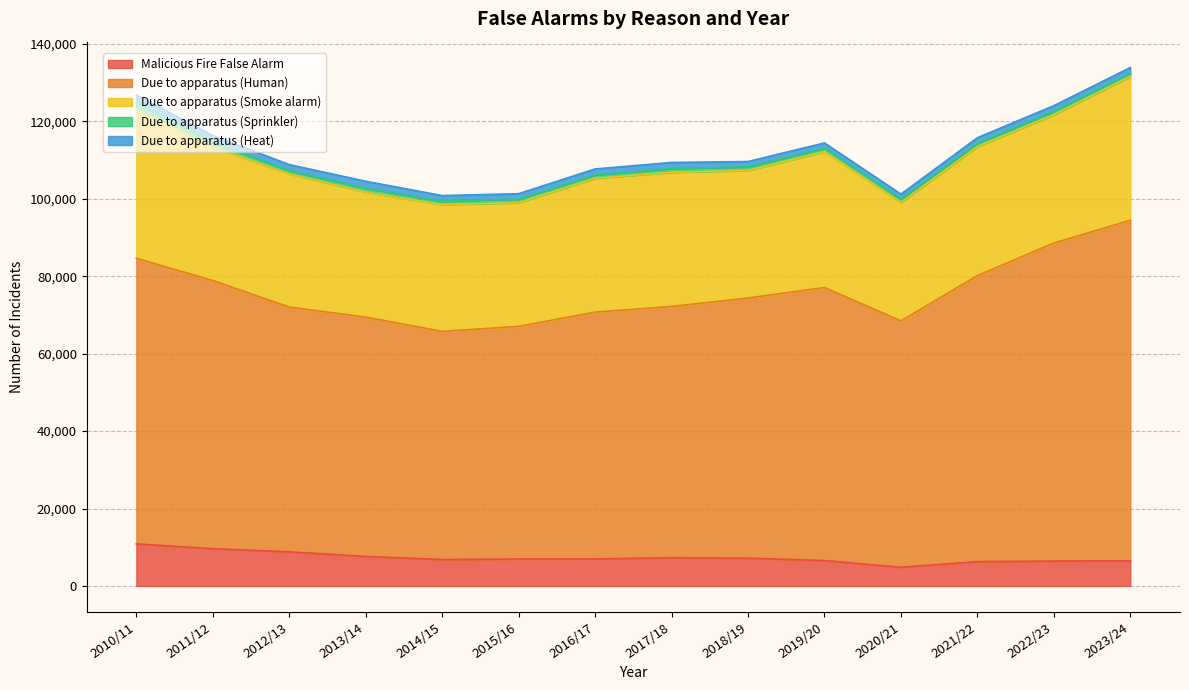

How many interior local valleys does the Due to apparatus (Heat) series have?

4